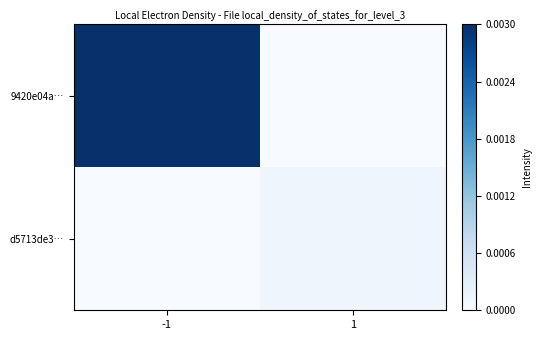

Which label corresponds to the smallest value in the chart?

1